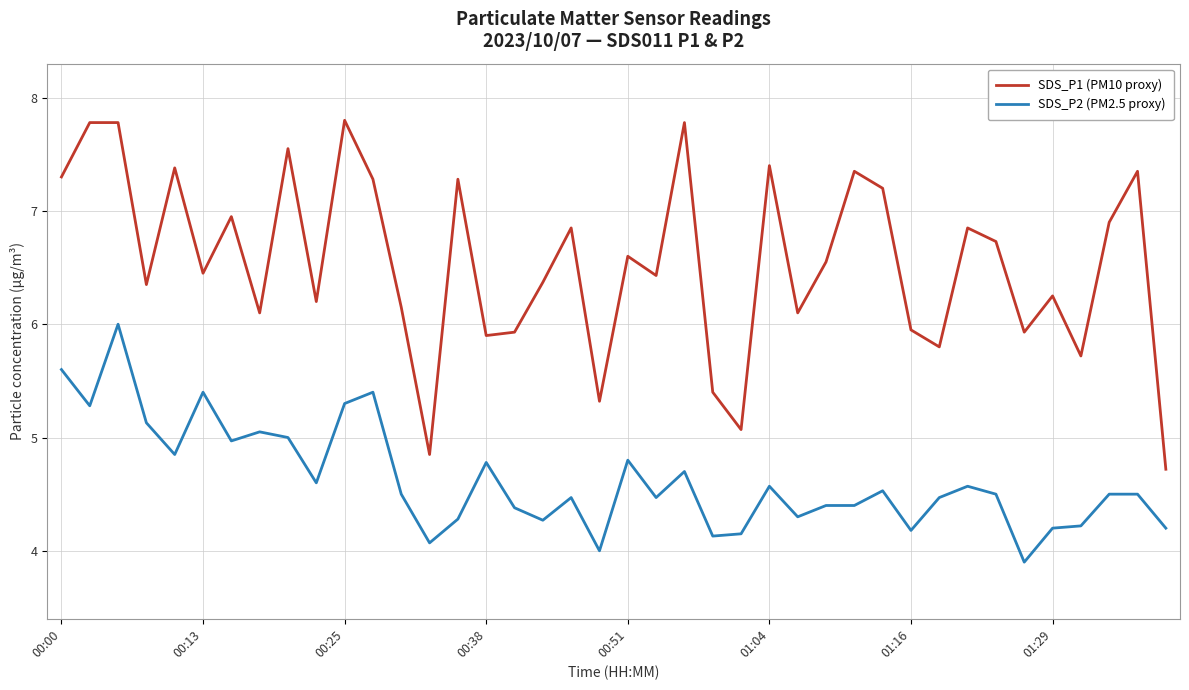

What is the difference between the maximum and minimum values in the SDS_P1 (PM10 proxy) series?

3.1